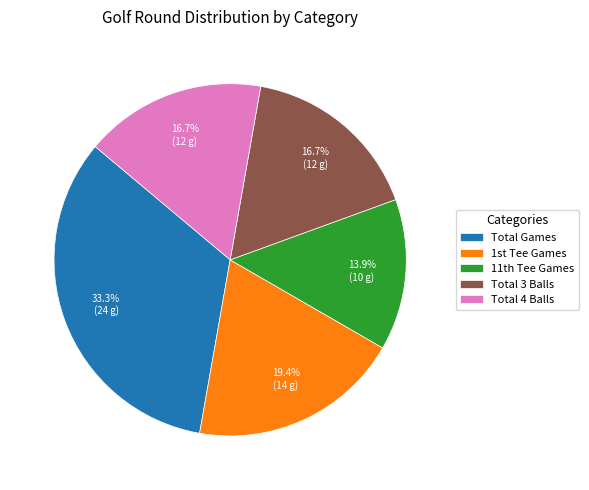

Is there a majority slice in this chart?

No